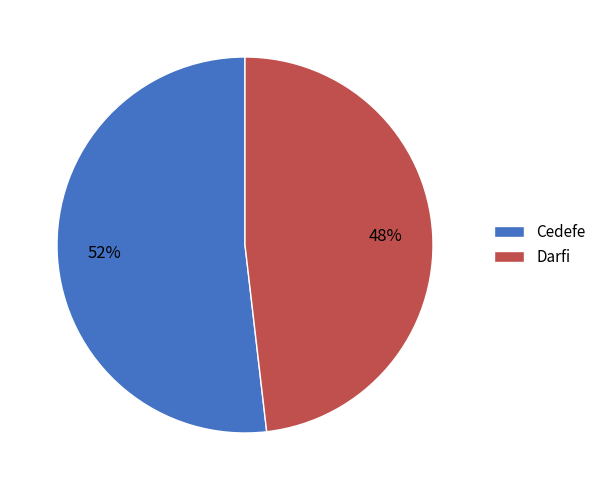

Combined, do Cedefe and Darfi account for over 50%?

Yes